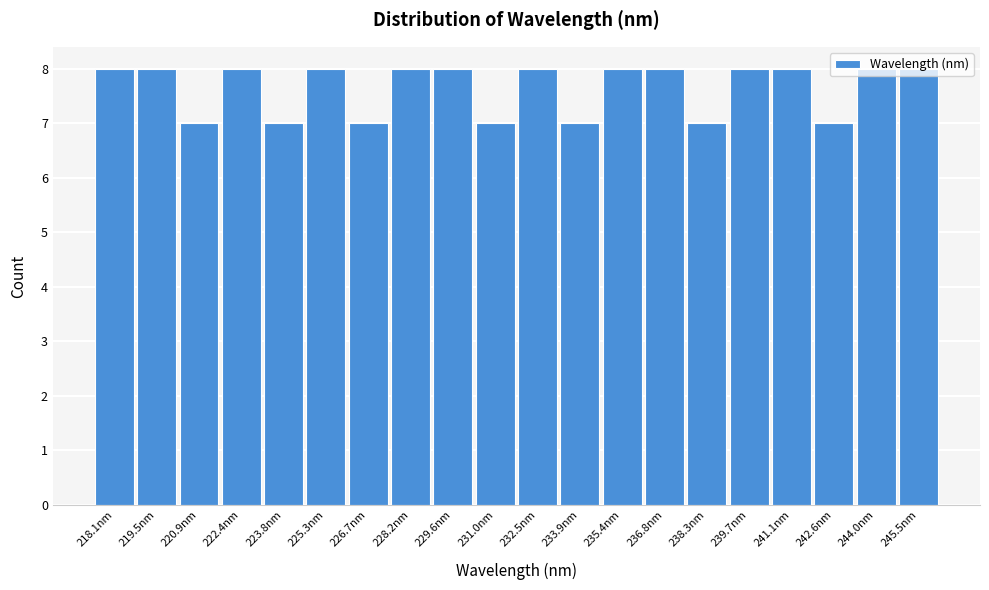

The chart shows a value of 11 at 242.6nm. True or false?

False